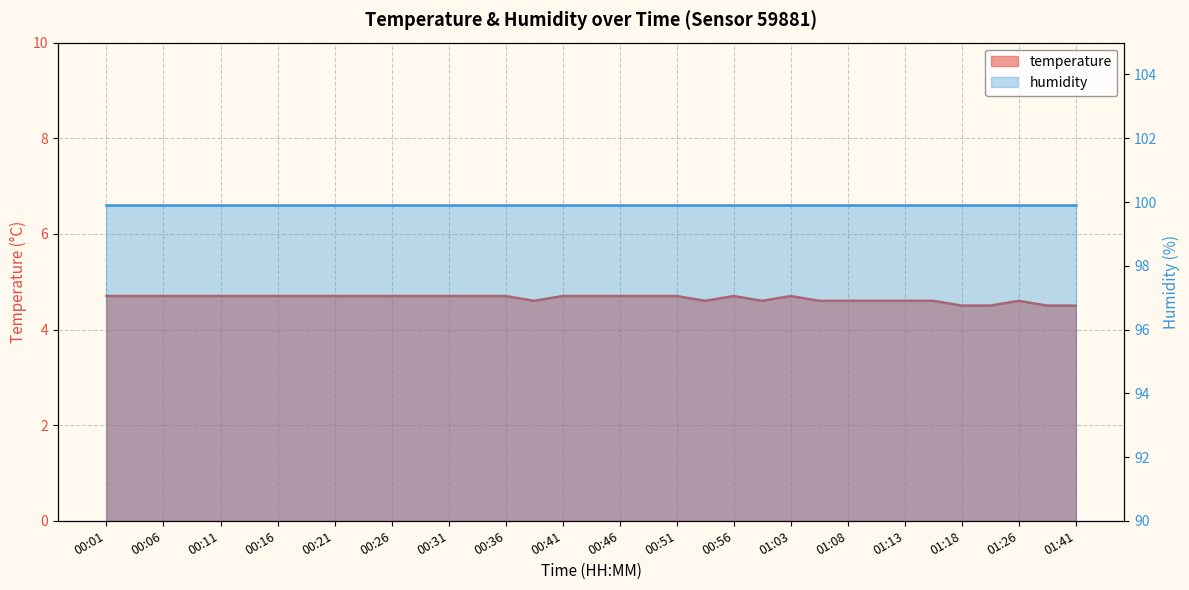

Which label corresponds to the largest value in the chart?

00:01